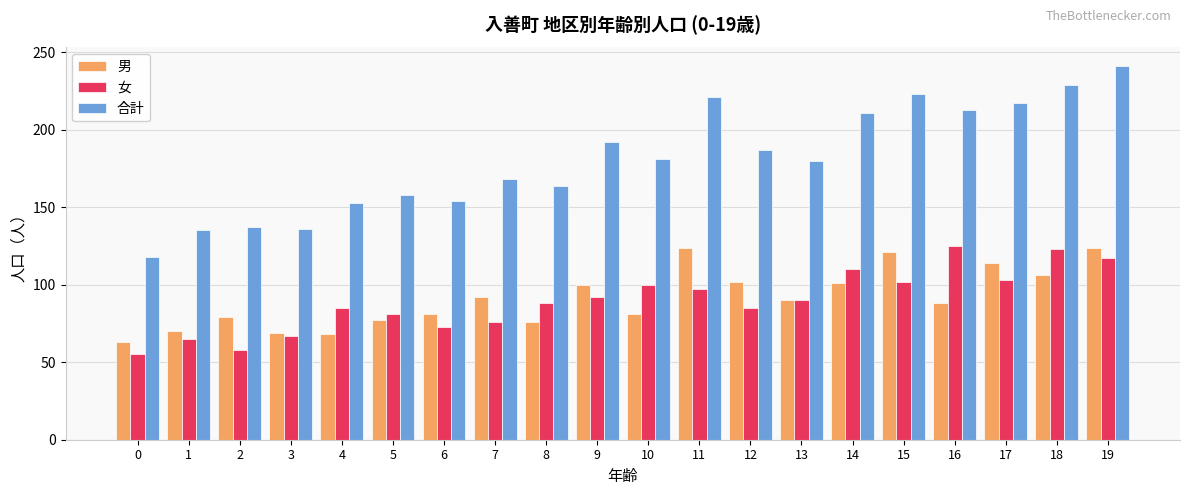

True or false: 合計 has a value of 337 at 15.

False